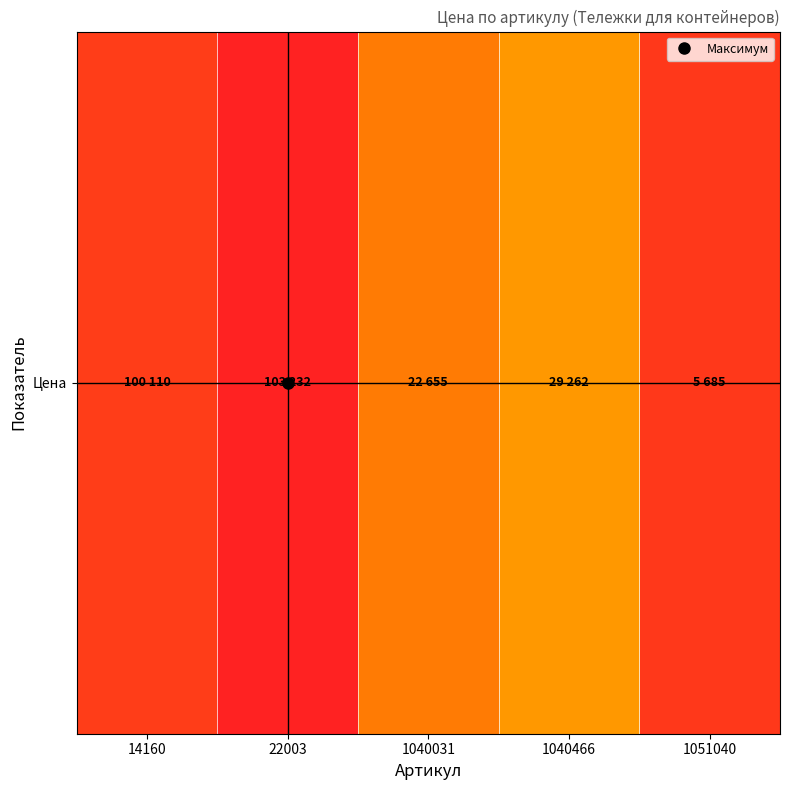

Is it true that the value at 1040031 is 22655?

True